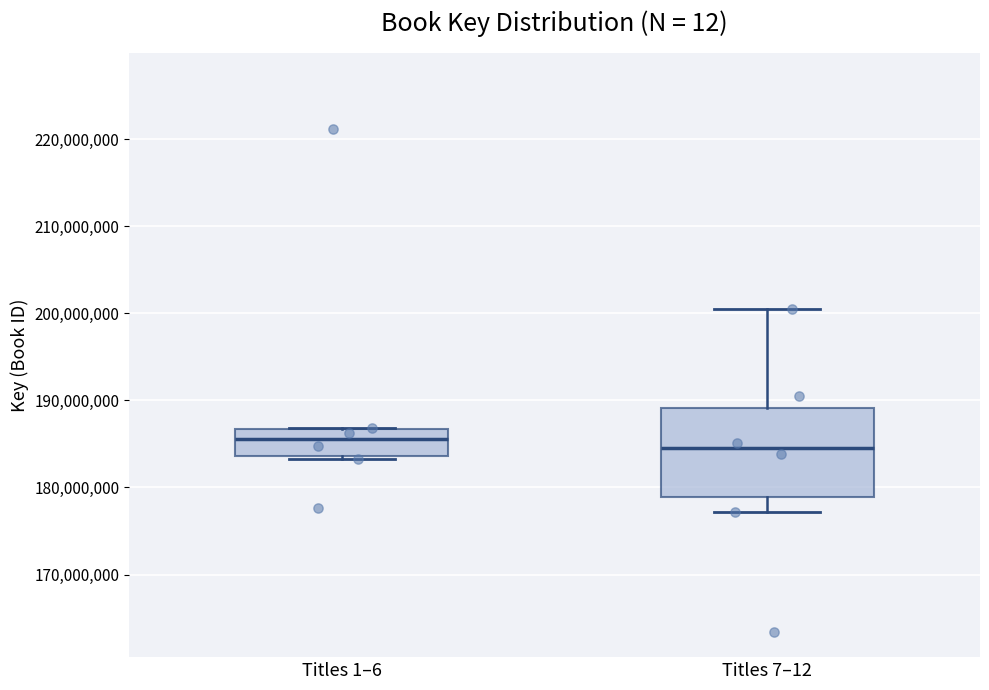

Where is the lower edge of the box for Titles 7–12 on the y-axis? The values are not printed on the chart, so give them approximately, as read against the axis.

179000000